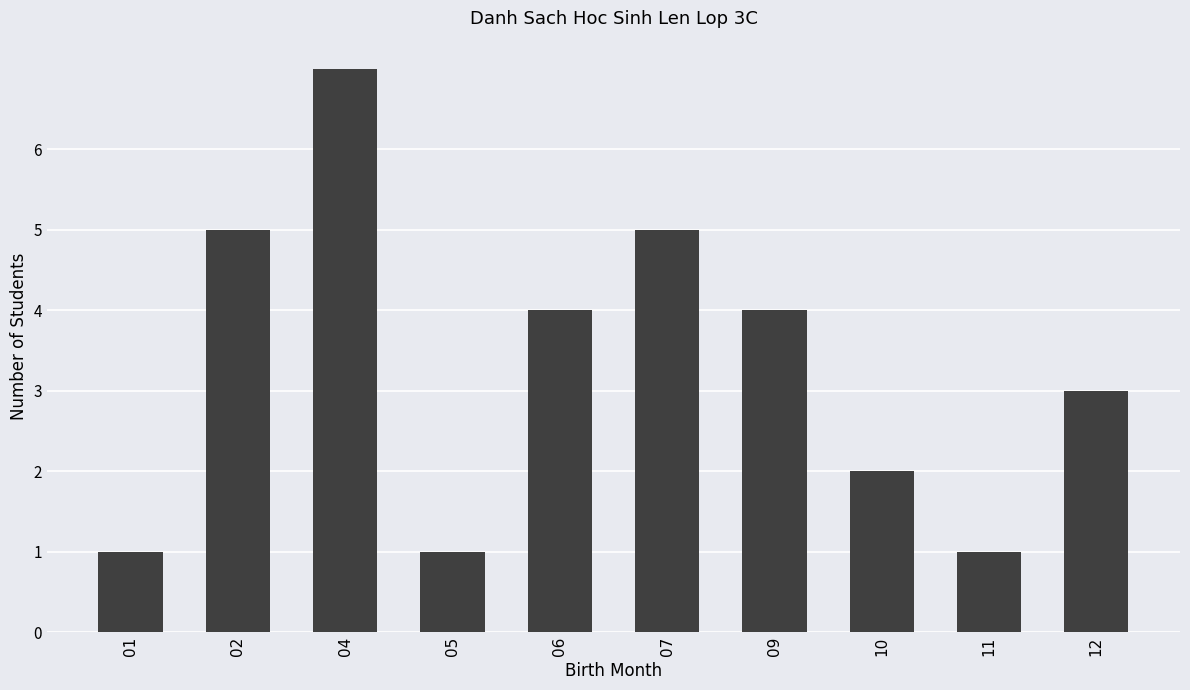

What is the average value?

3